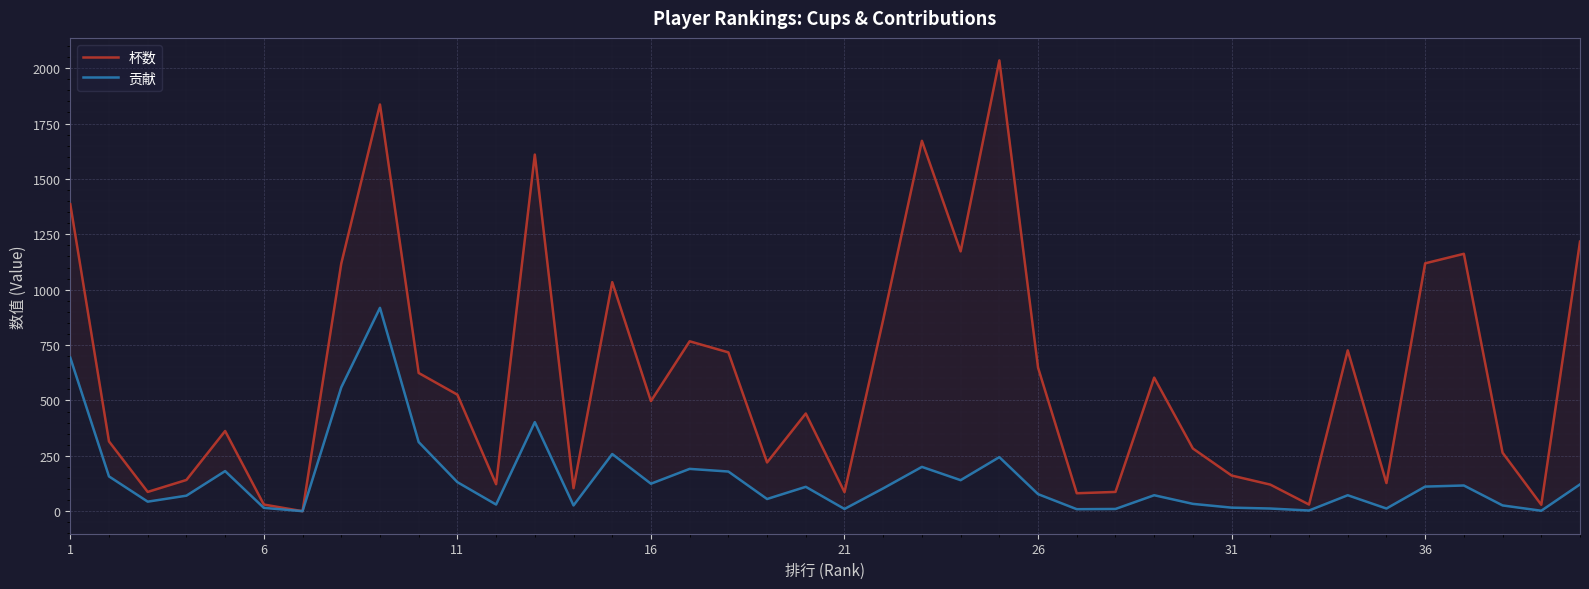

Reading left to right, transcribe all the data shown in this chart.

杯数: 1386	315	87	141	362	30	0	1118	1836	624	526	122	1610	104	1034	497	767	717	220	441	86	865	1672	1173	2035	648	81	87	603	283	161	120	30	726	127	1119	1162	264	29	1217
贡献: 693	157	43	70	181	15	0	559	918	312	131	30	402	26	258	124	191	179	55	110	10	103	200	140	244	77	9	10	72	33	16	12	3	72	12	111	116	26	2	121